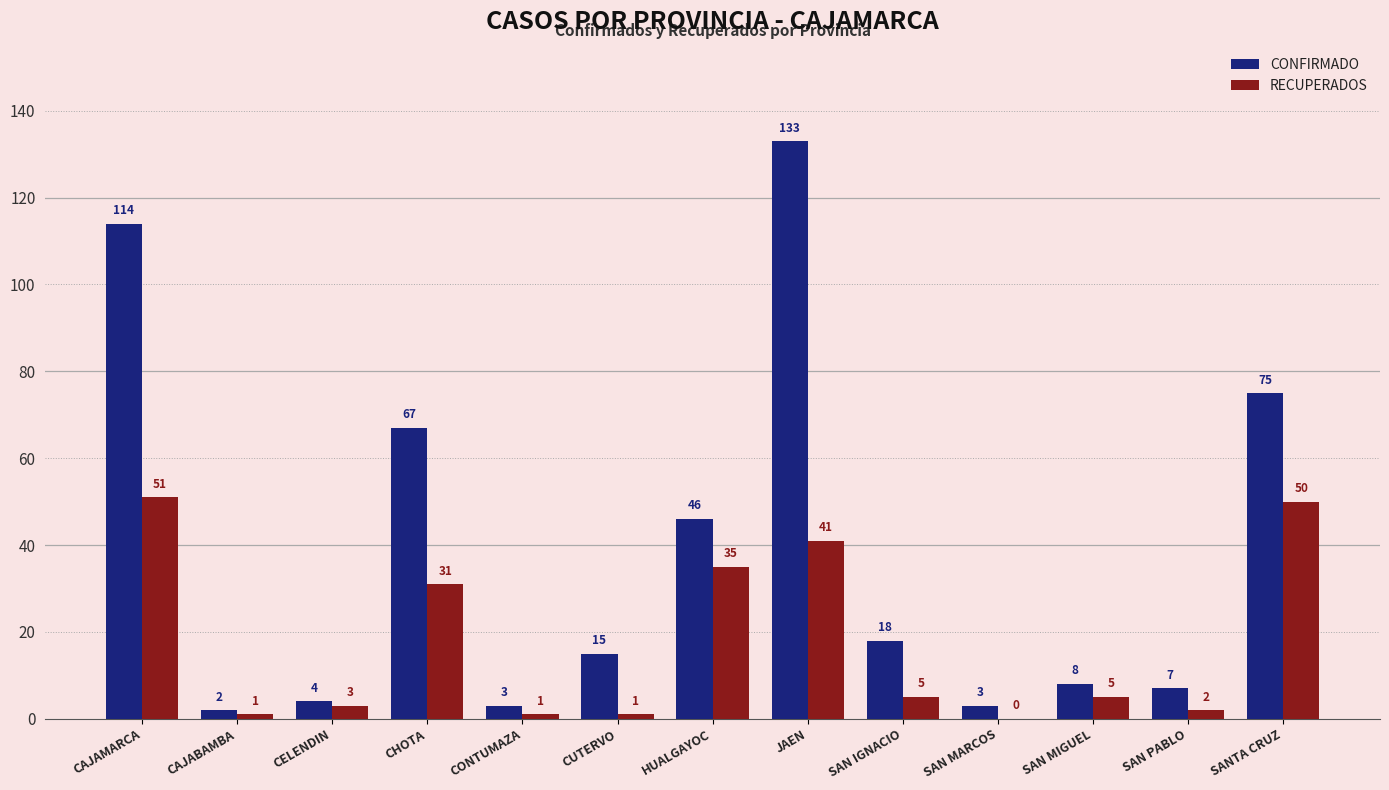

At which category is the sum across all series the highest?

JAEN